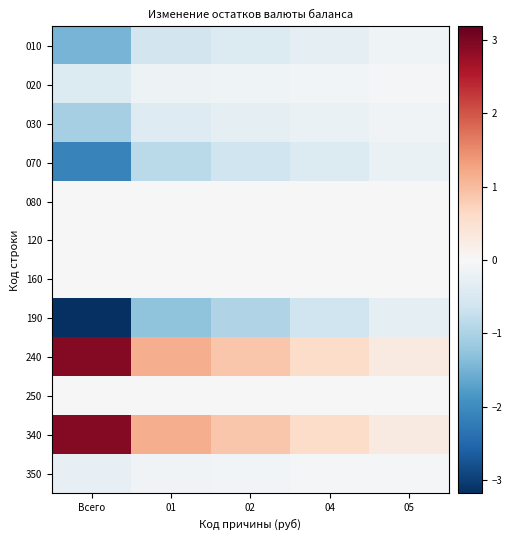

Count the number of categories in the chart.

5